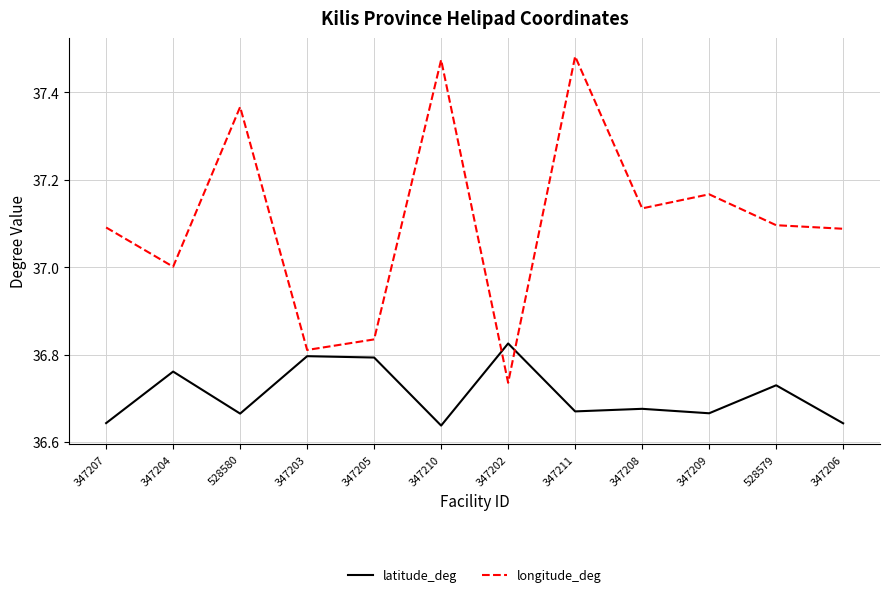

Which series has the widest spread of values?

longitude_deg